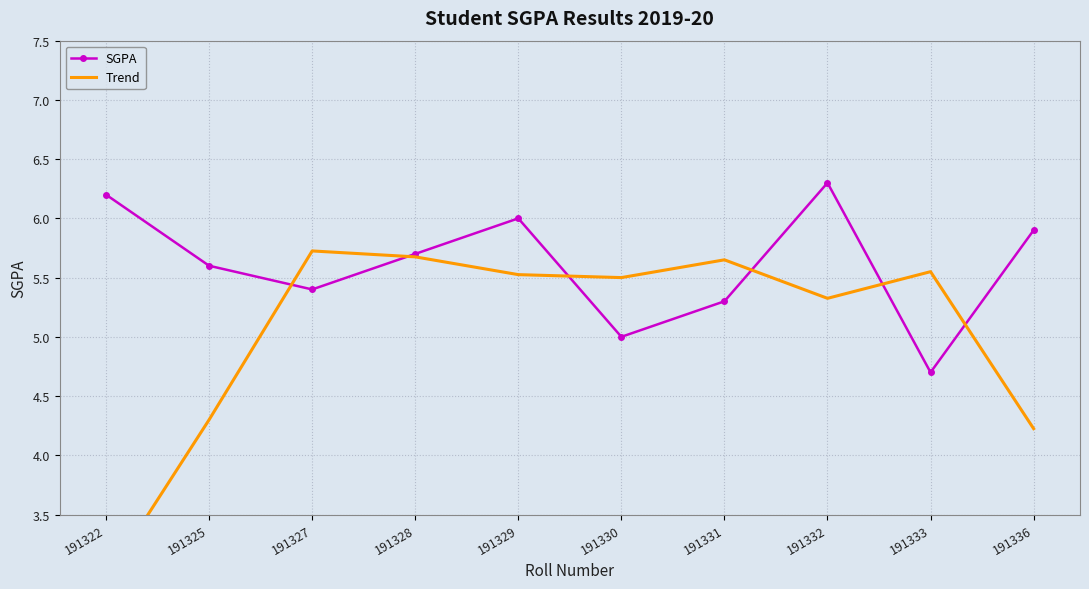

True or false: SGPA and Trend cross at least once.

True